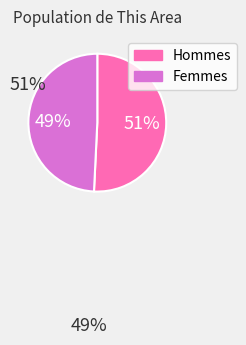

Does any single category account for the majority?

Yes